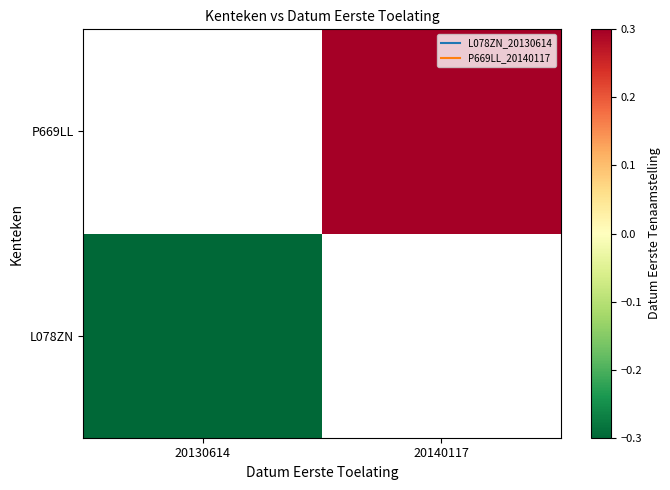

What is the total value across all series at 20130614?

-1.0